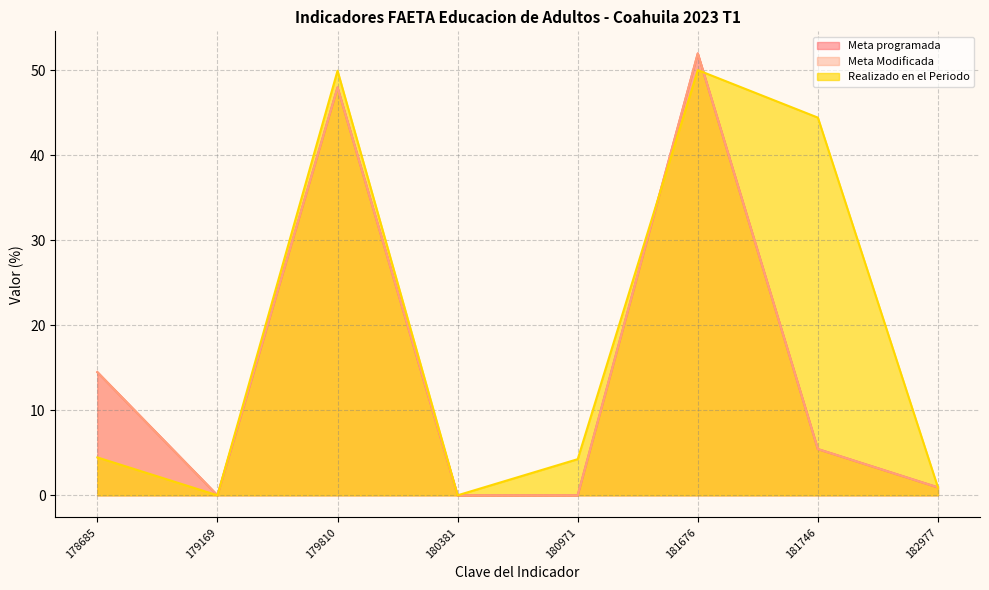

The Realizado en el Periodo series shows 0.0 at 180381. True or false?

True